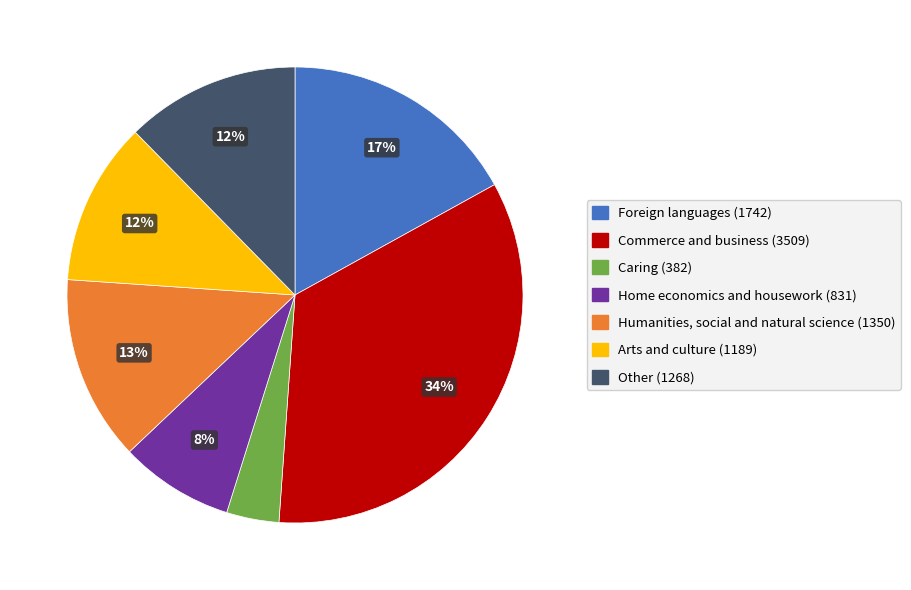

Is it true that Arts and culture is 22% of the pie?

False